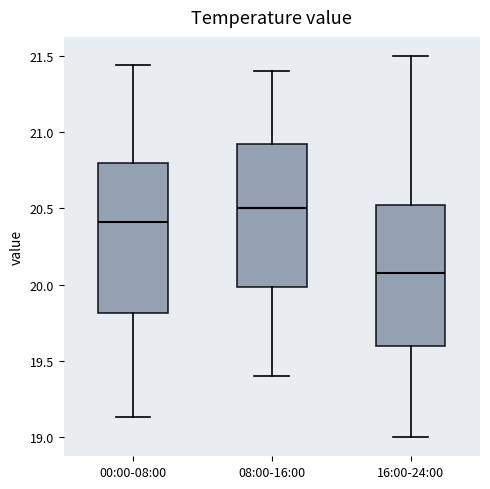

Where does the lower whisker of the box for 00:00-08:00 end on the y-axis? The values are not printed on the chart, so give them approximately, as read against the axis.

19.15